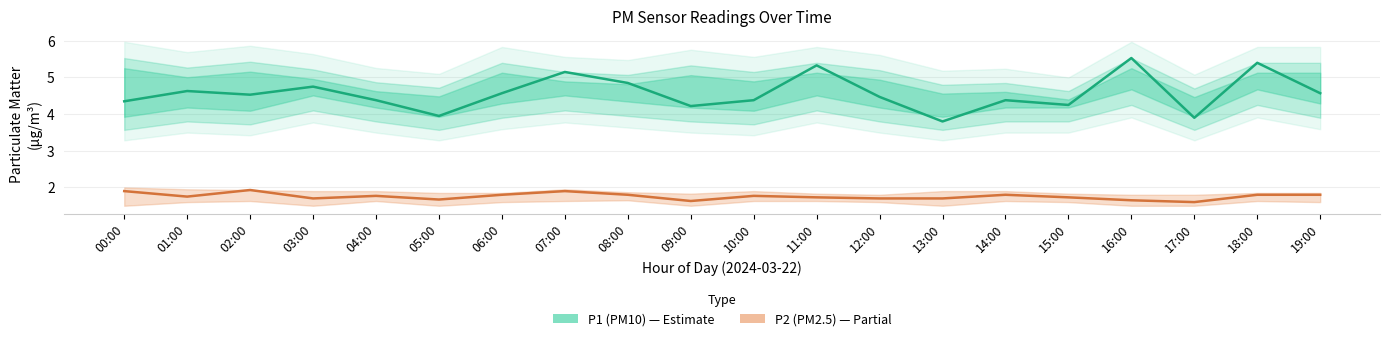

What is the difference between the second highest and minimum values in the P1 (PM10) series?

1.6